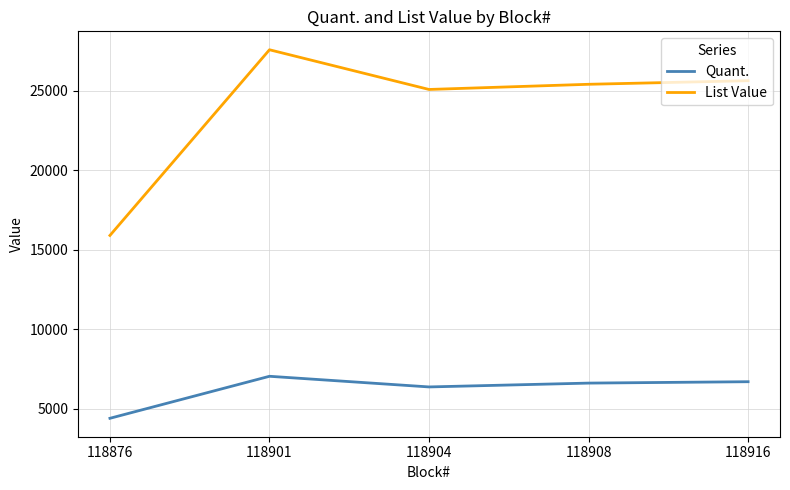

Which series has the largest range (max minus min)?

List Value